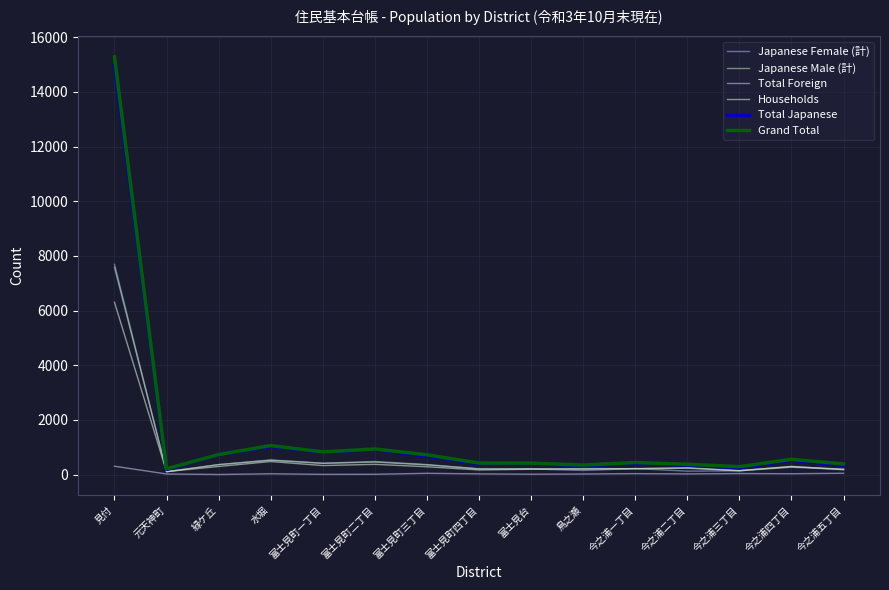

What is the maximum value shown in the chart?

15277